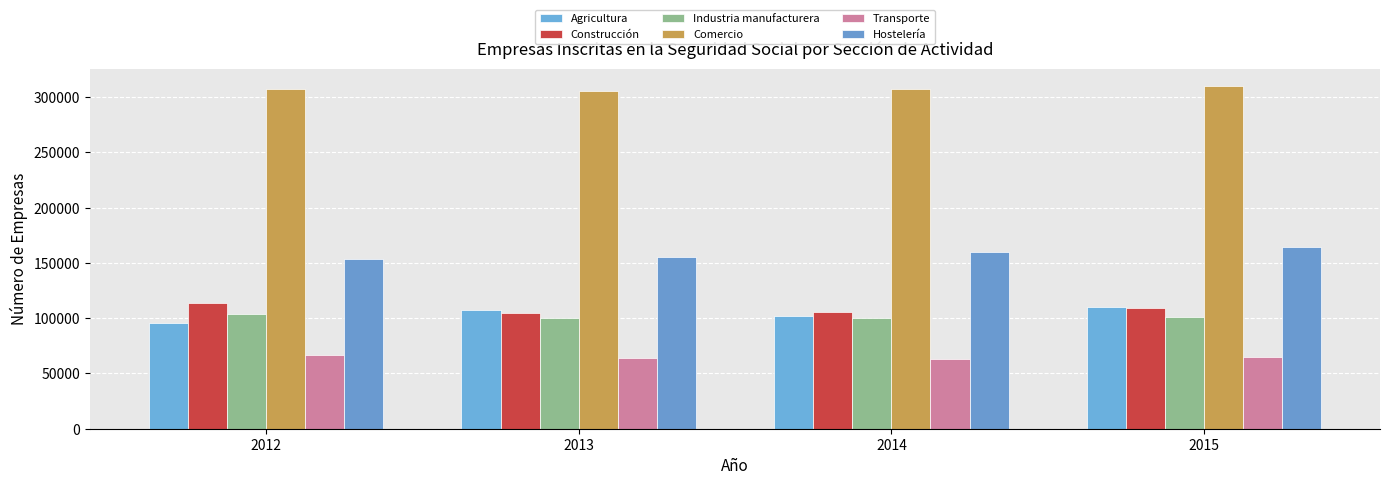

What is the total value across all series at 2014?

837589